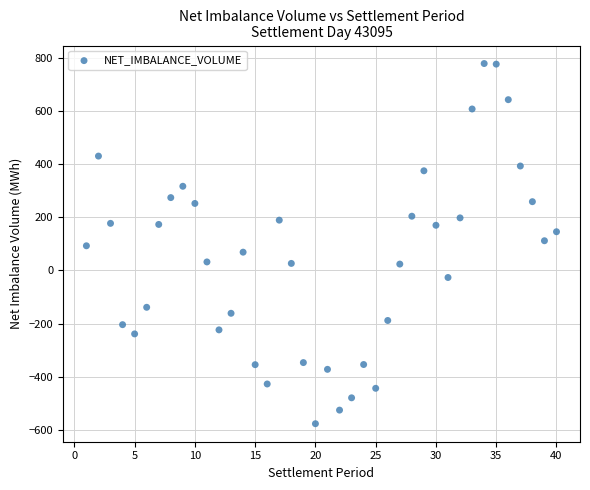

What is the range of X values (max minus min)?

39.0